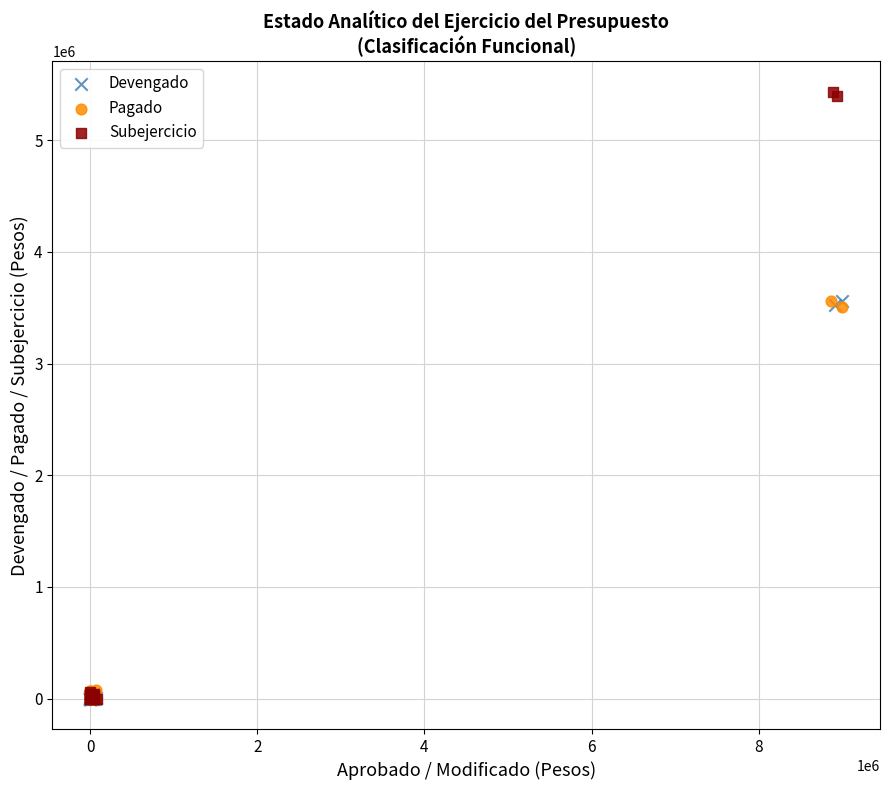

Which series contains the highest Y value?

Subejercicio